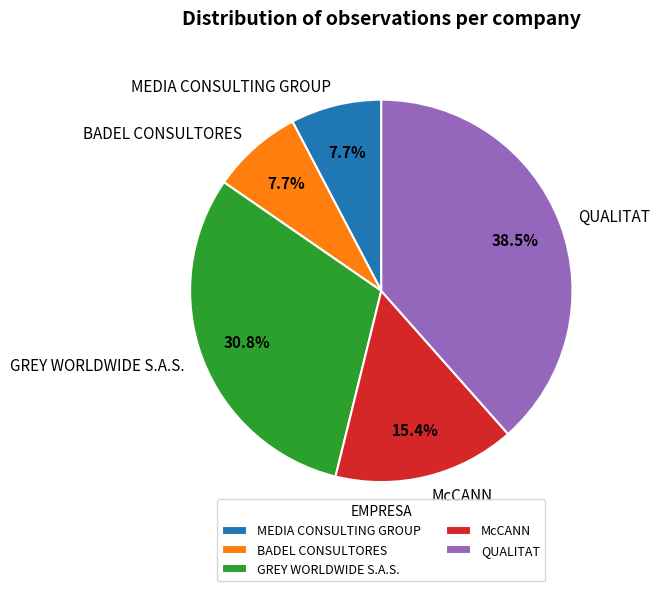

Is it true that QUALITAT is 51% of the pie?

False